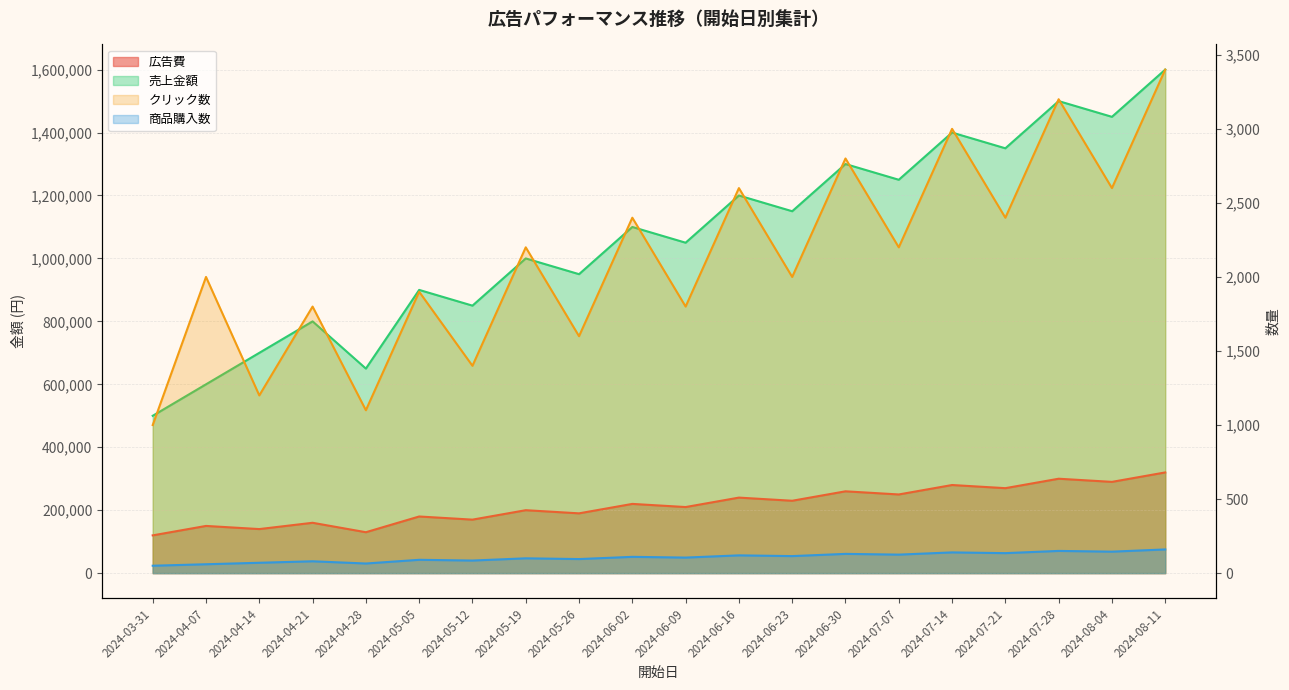

At which label does 広告費 reach its minimum?

2024-03-31